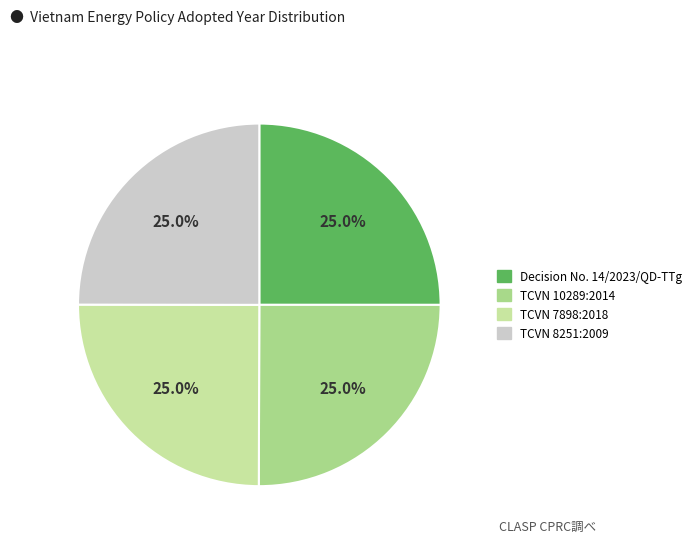

The TCVN 10289:2014 slice represents 25% of the pie. True or false?

True